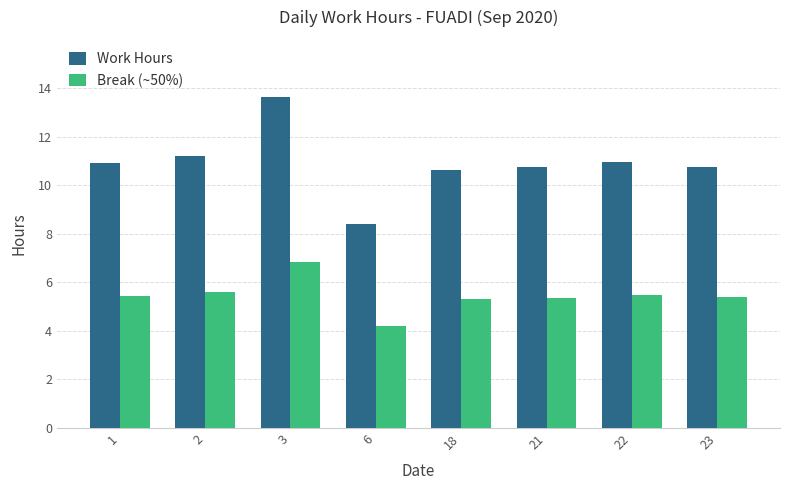

What is the value of the Break (~50%) bar at the 7th from the left?

5.5